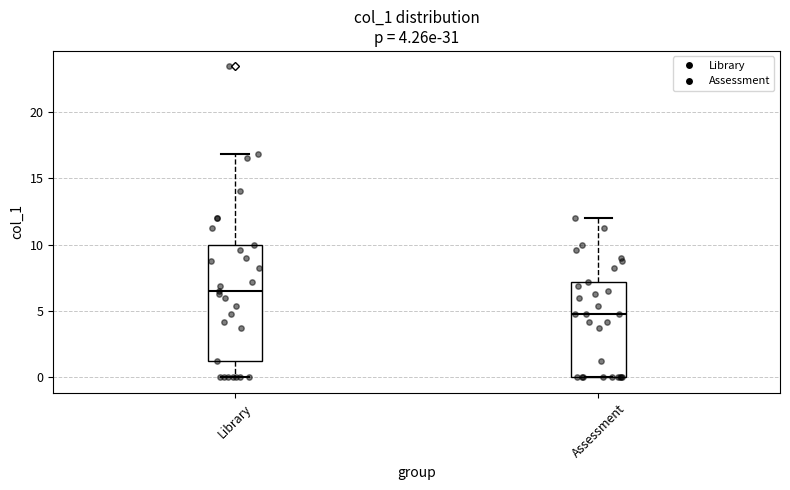

Which box's median line is the highest?

Library